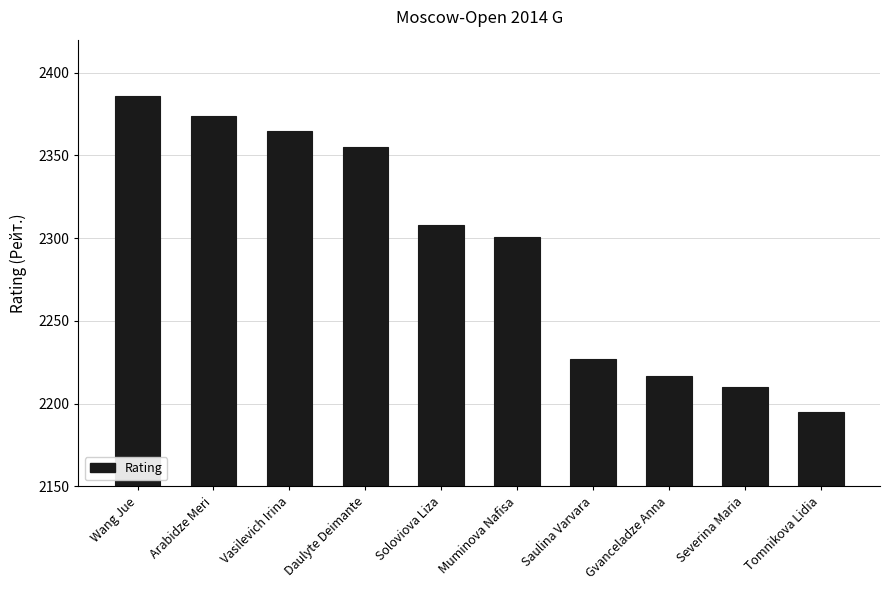

What is the greatest value displayed?

2386